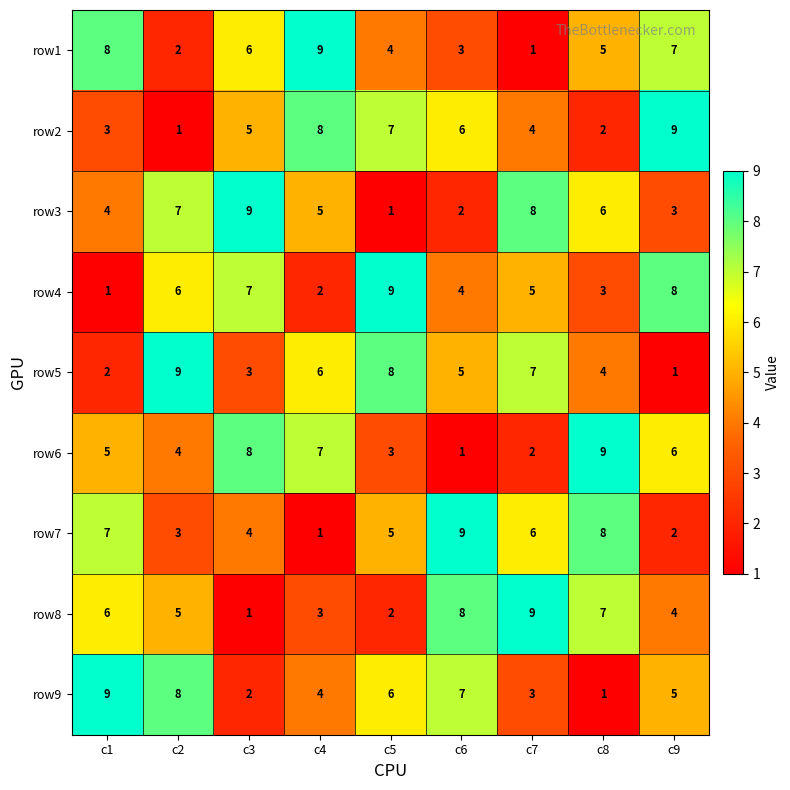

Count the row9 values in the range 3 to 7.

5